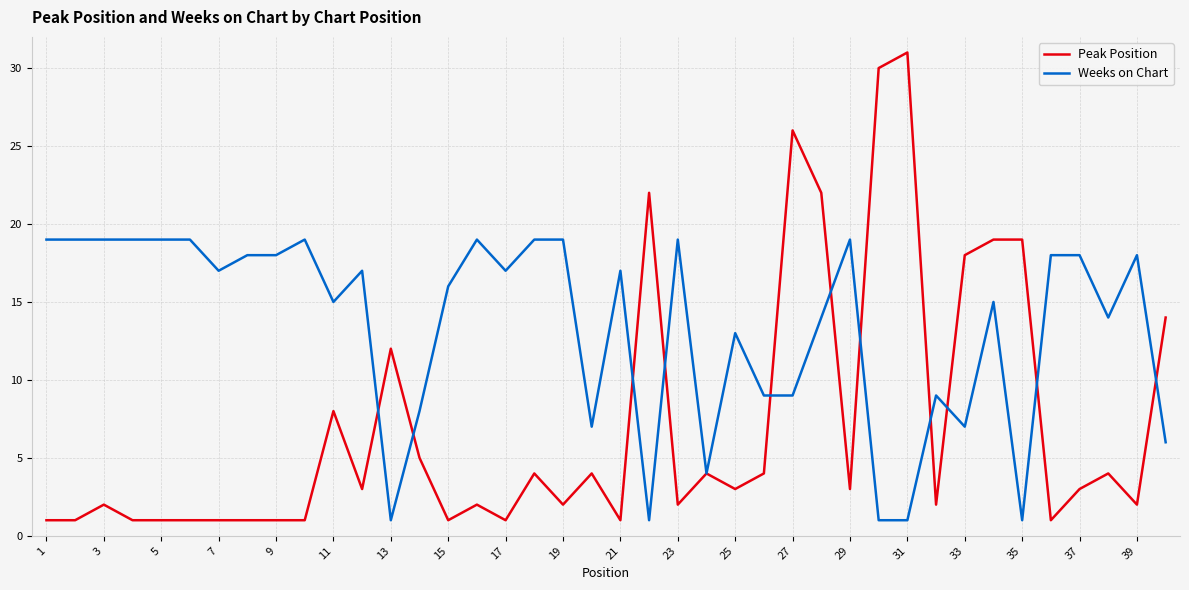

Rank the series by their average value, from lowest to highest.

Peak Position, Weeks on Chart